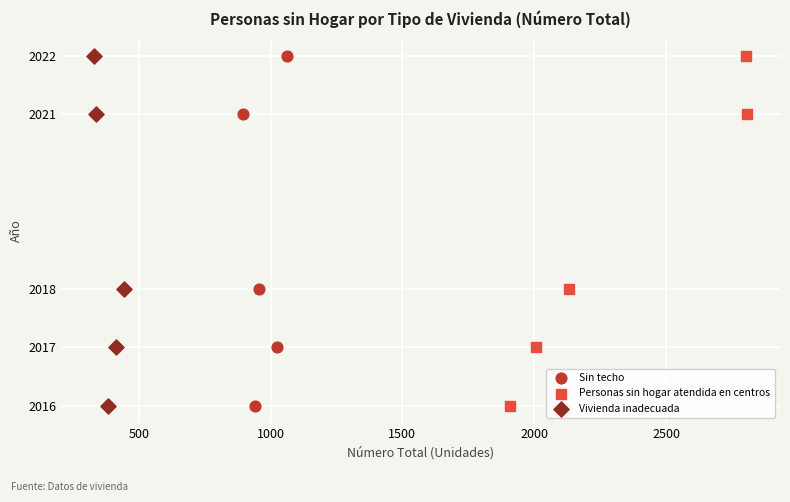

What are all the series names shown in the legend?

Sin techo, Personas sin hogar atendida en centros, Vivienda inadecuada